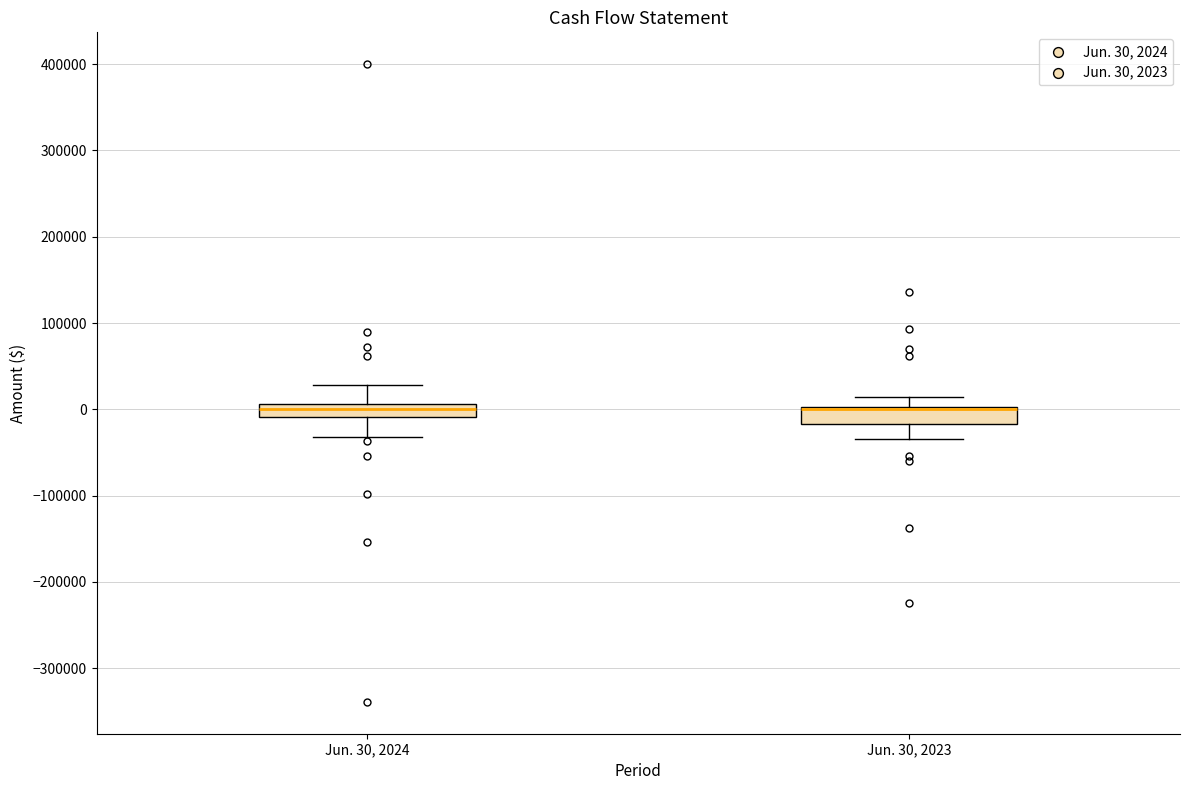

Reading left to right, read every box against the y-axis: the position of its median line, the range the box covers, and the ends of its whiskers. The values are not printed on the chart, so give them approximately, as read against the axis.

Jun. 30, 2024: median 0, box -10000 to 10000, whiskers -30000 to 30000
Jun. 30, 2023: median 0 (drawn on the box's upper edge), box -20000 to 0, whiskers -30000 to 10000